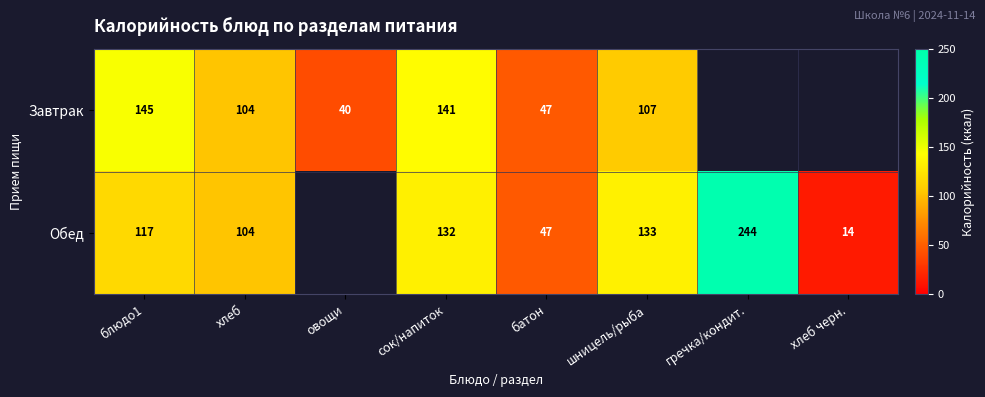

Which series changed the most between батон and шницель/рыба?

Обед